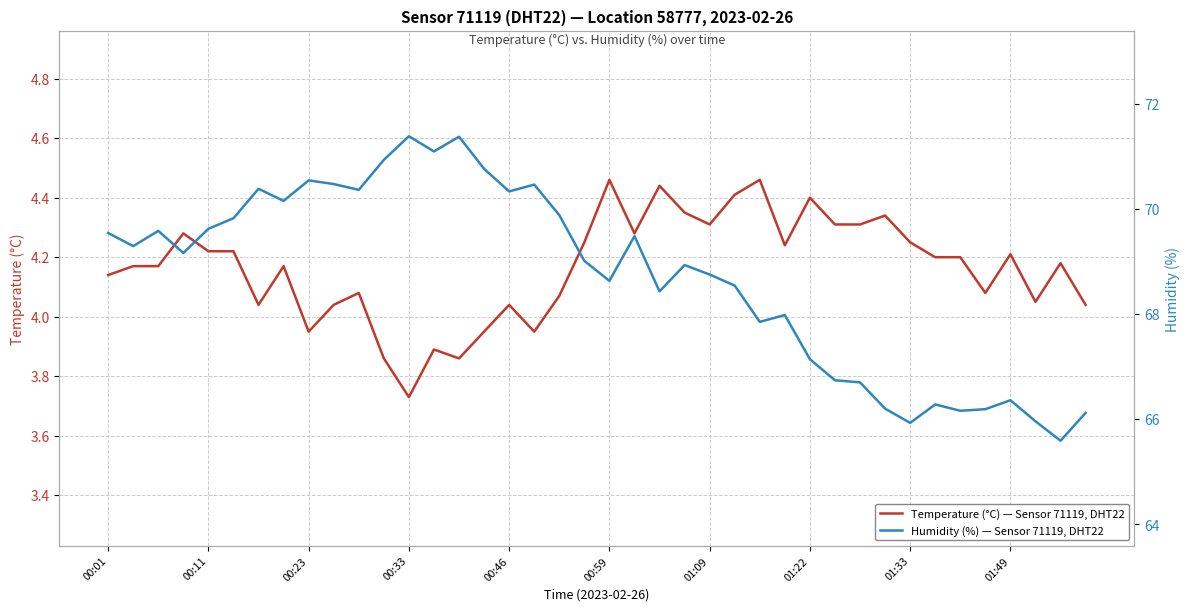

What is the difference between the maximum and minimum values in the Humidity (%) — Sensor 71119, DHT22 series?

5.8